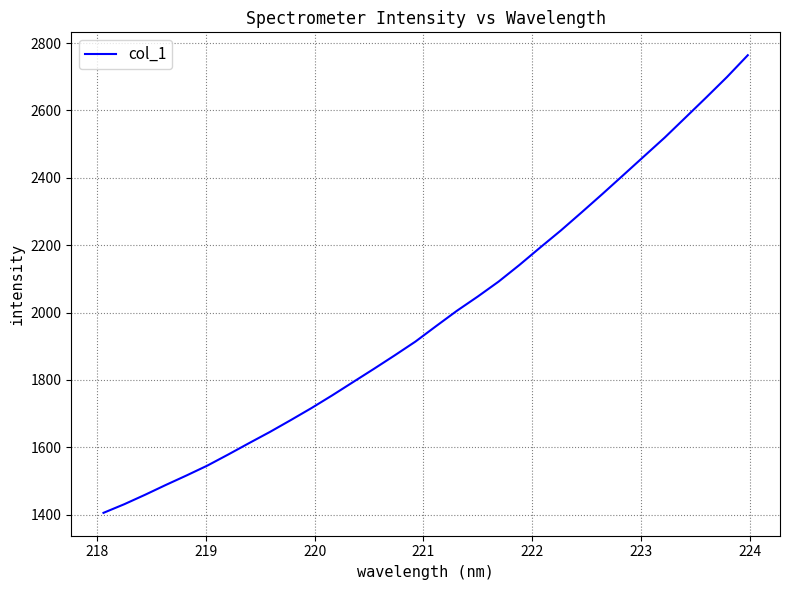

What is the maximum value shown in the chart?

2763.9